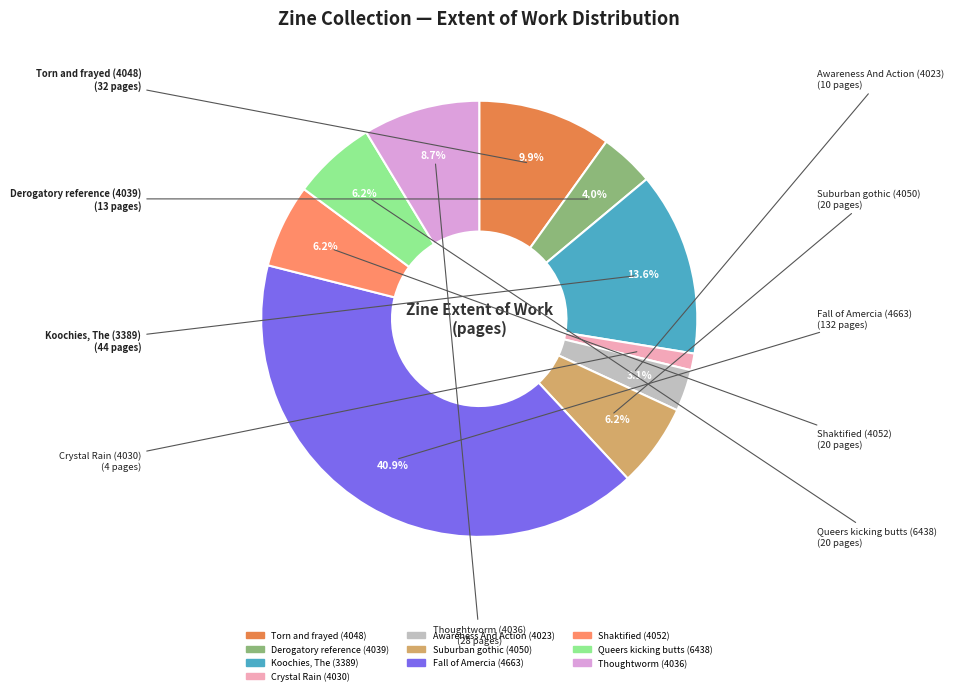

How many segments does this pie chart have?

10